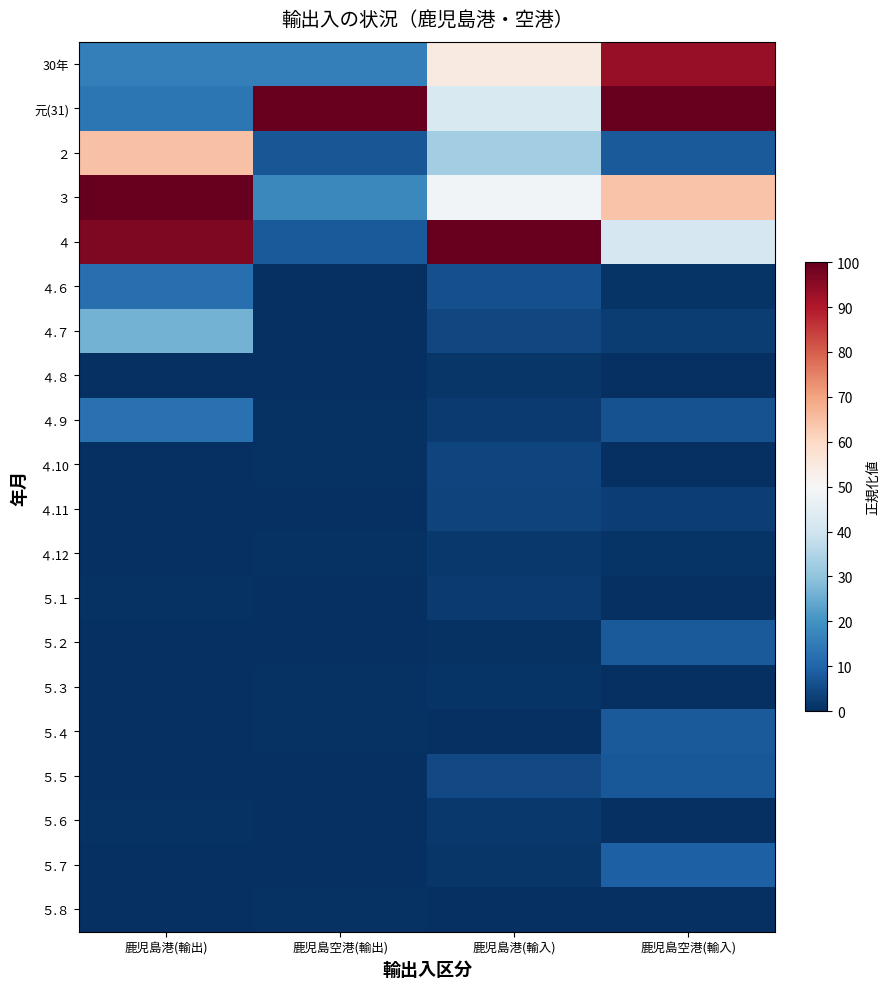

How many categories are shown in the chart?

4